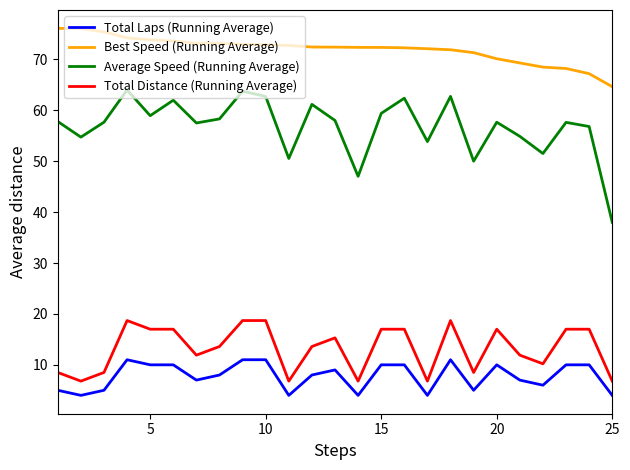

What is the lowest value of the Best Speed (Running Average) series?

64.6